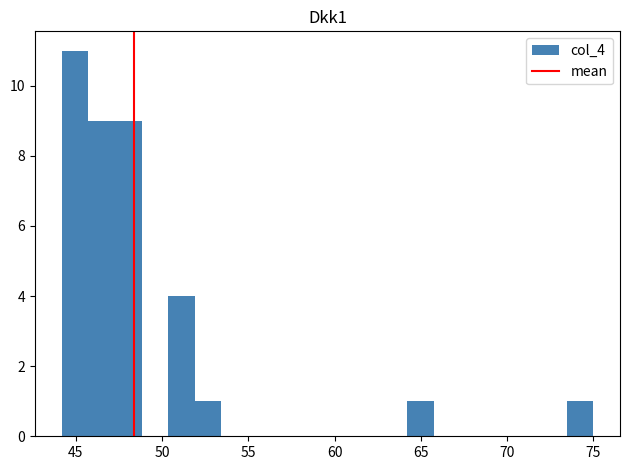

Around what value on the x-axis is the tallest bar? Give the approximate position of its centre, as read against the axis.

45.0